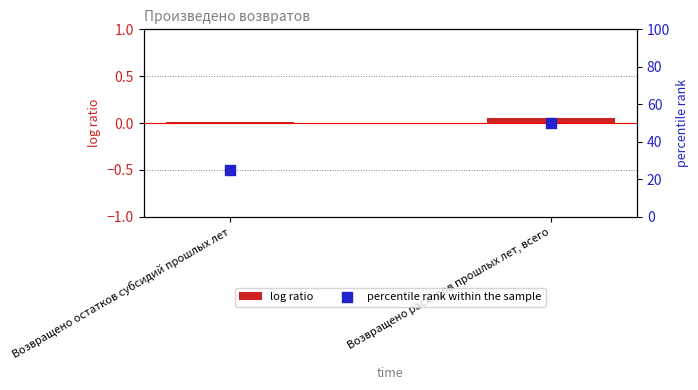

What is the total value across all series at Возвращено остатков субсидий прошлых лет?

25.0